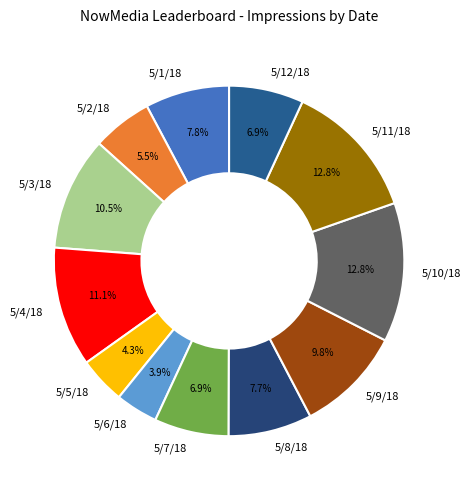

To the nearest percent, what is the average slice percentage?

8%